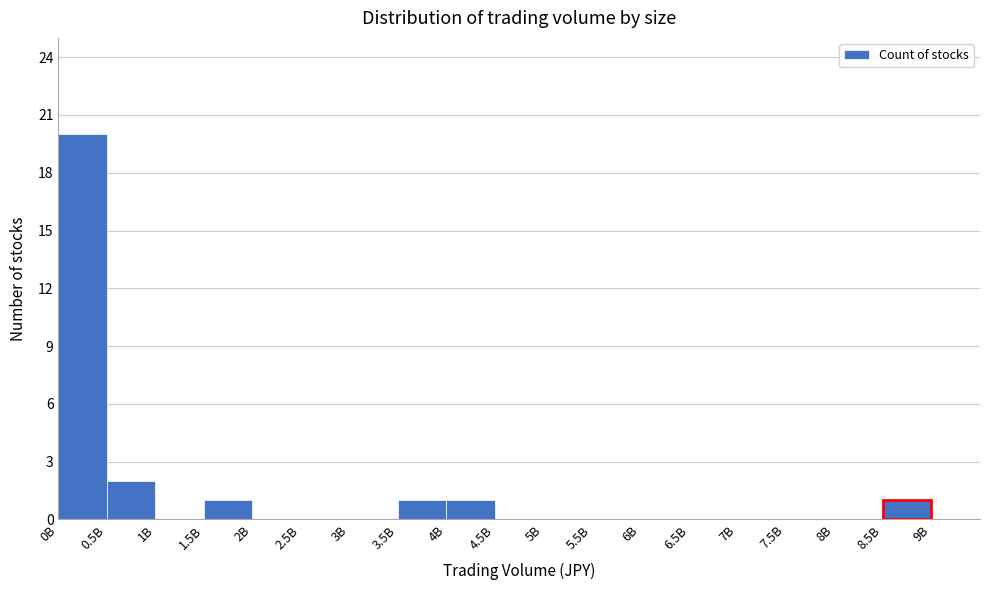

Reading right to left, list all the values displayed in this chart.

9B=0	8.5B=1	8B=0	7.5B=0	7B=0	6.5B=0	6B=0	5.5B=0	5B=0	4.5B=0	4B=1	3.5B=1	3B=0	2.5B=0	2B=0	1.5B=1	1B=0	0.5B=2	0B=20